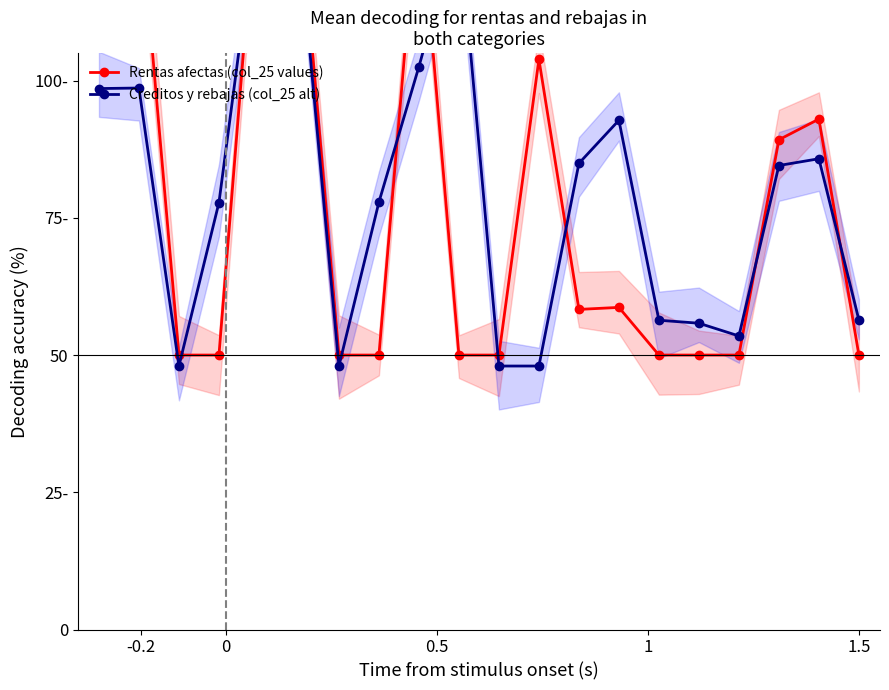

True or false: Creditos y rebajas (col_25 alt) has more than 0 interior local peaks.

True